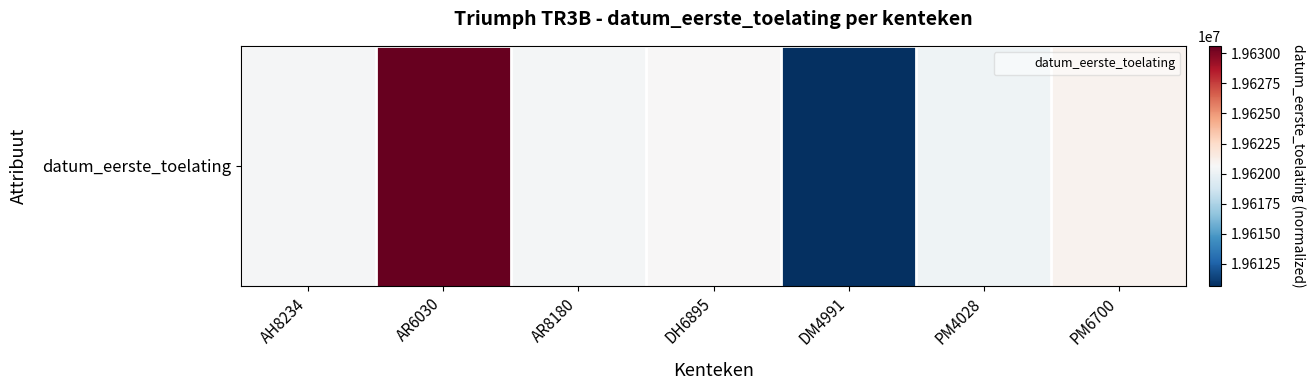

What is the approximate value at DH6895, to the nearest 10?

19620630